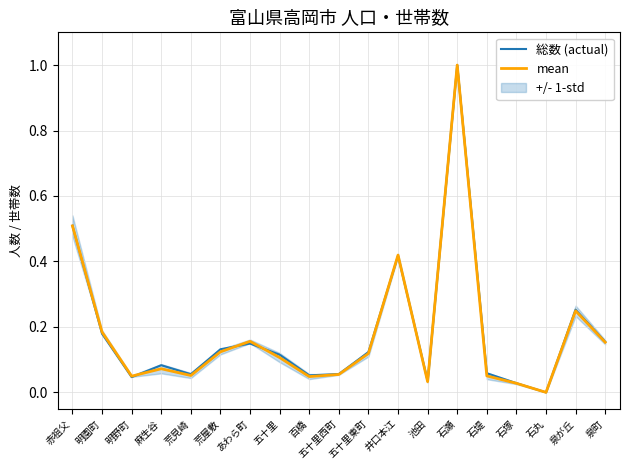

What is the average value of the mean series?

0.2